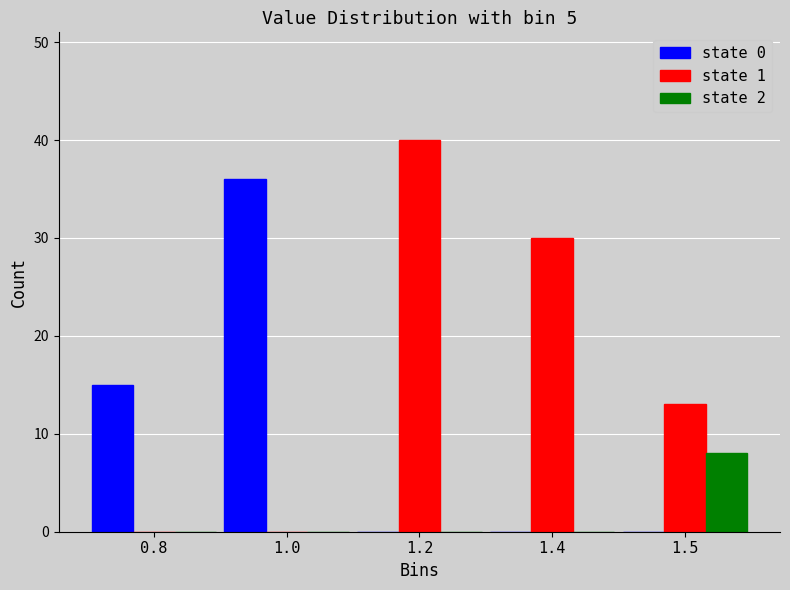

Reading left to right, what are all the values shown in this chart?

state 0: 0.8=15	1.0=36	1.2=0	1.4=0	1.5=0
state 1: 0.8=0	1.0=0	1.2=40	1.4=30	1.5=13
state 2: 0.8=0	1.0=0	1.2=0	1.4=0	1.5=8